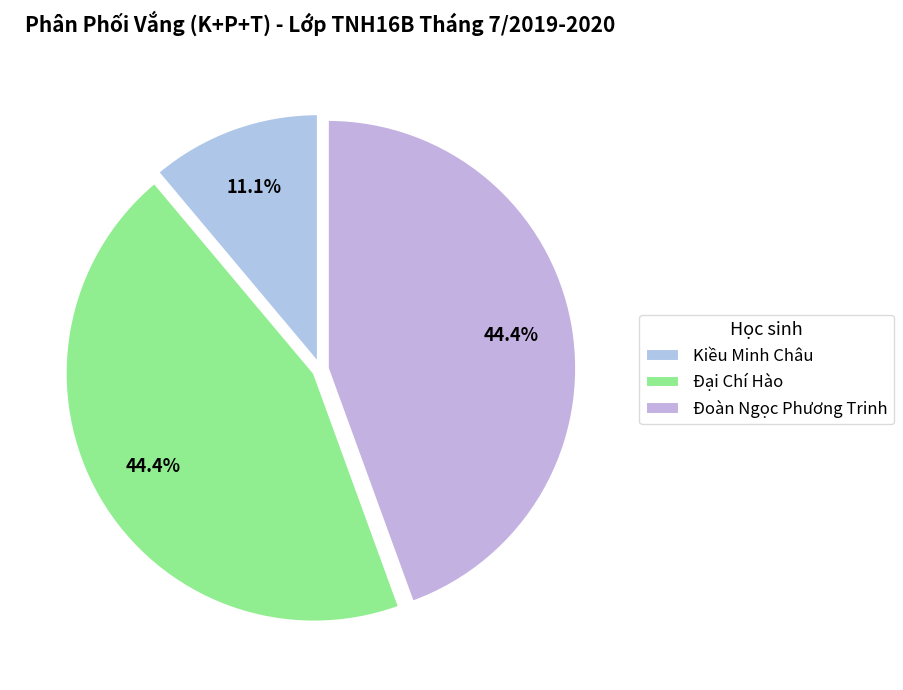

To the nearest percent, what is the difference between the Kiều Minh Châu and Đoàn Ngọc Phương Trinh slice percentages?

33%